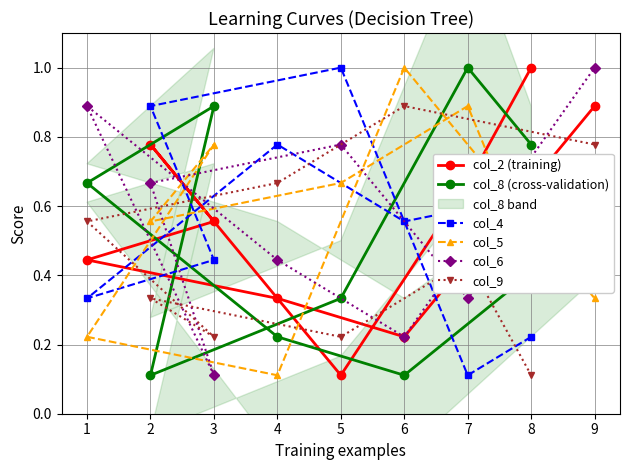

Is the value of col_5 at 4 greater than the value of col_6 at 2?

No